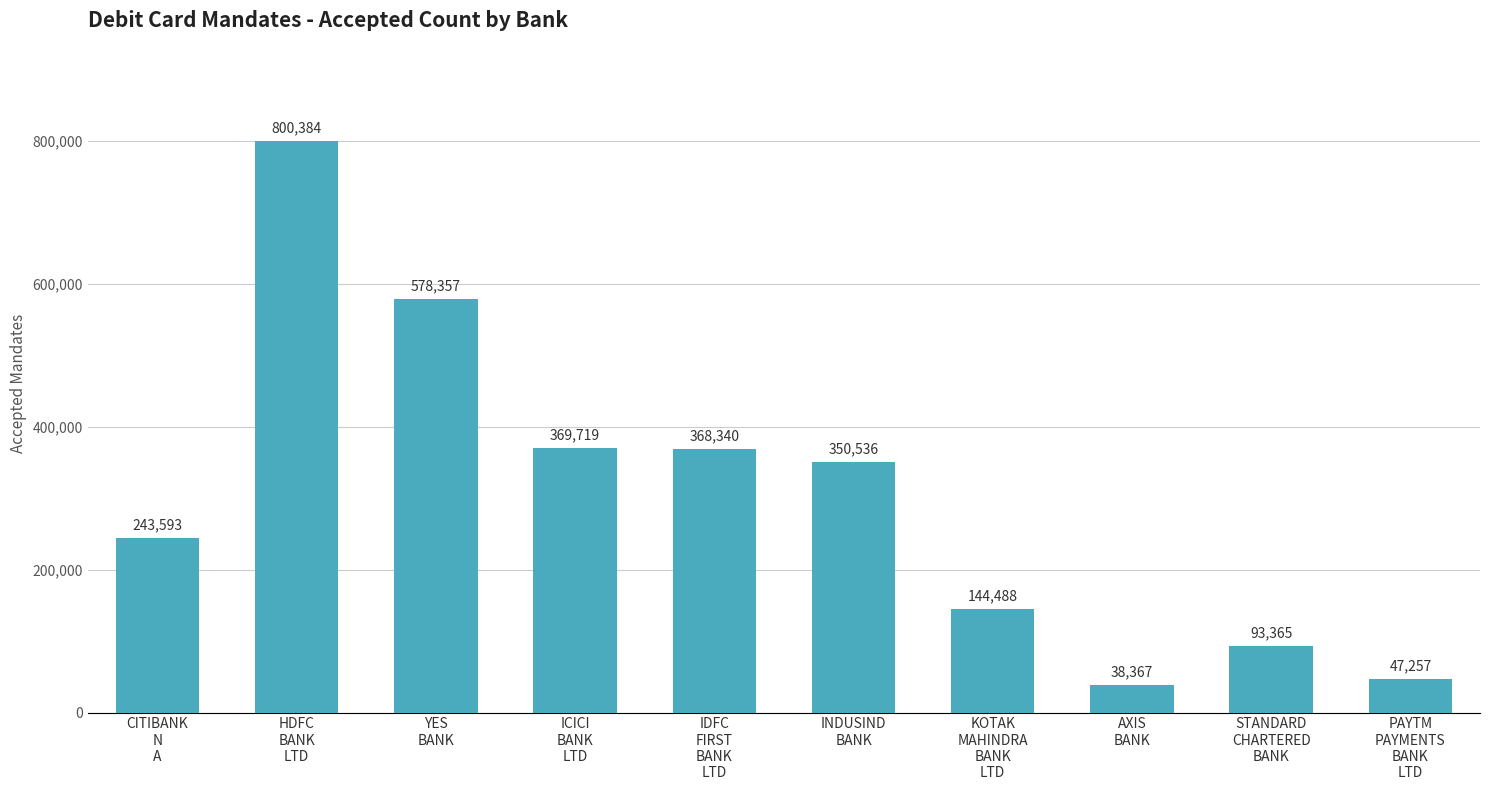

How many series are shown in this chart?

1